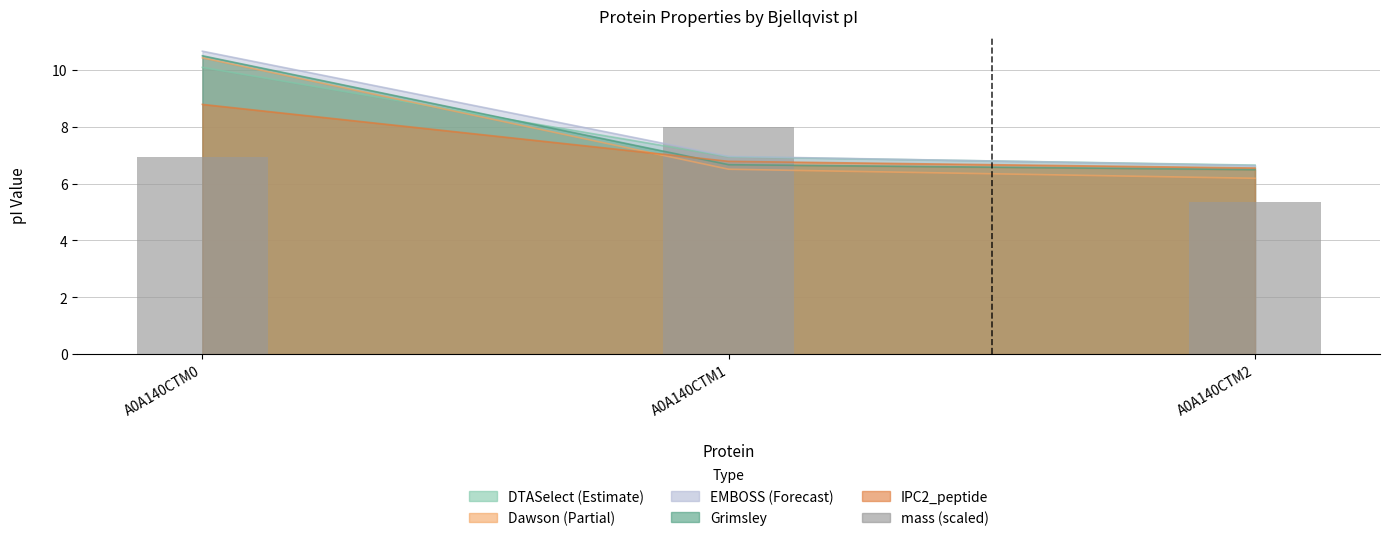

The value at A0A140CTM0 is 7.0. True or false?

True